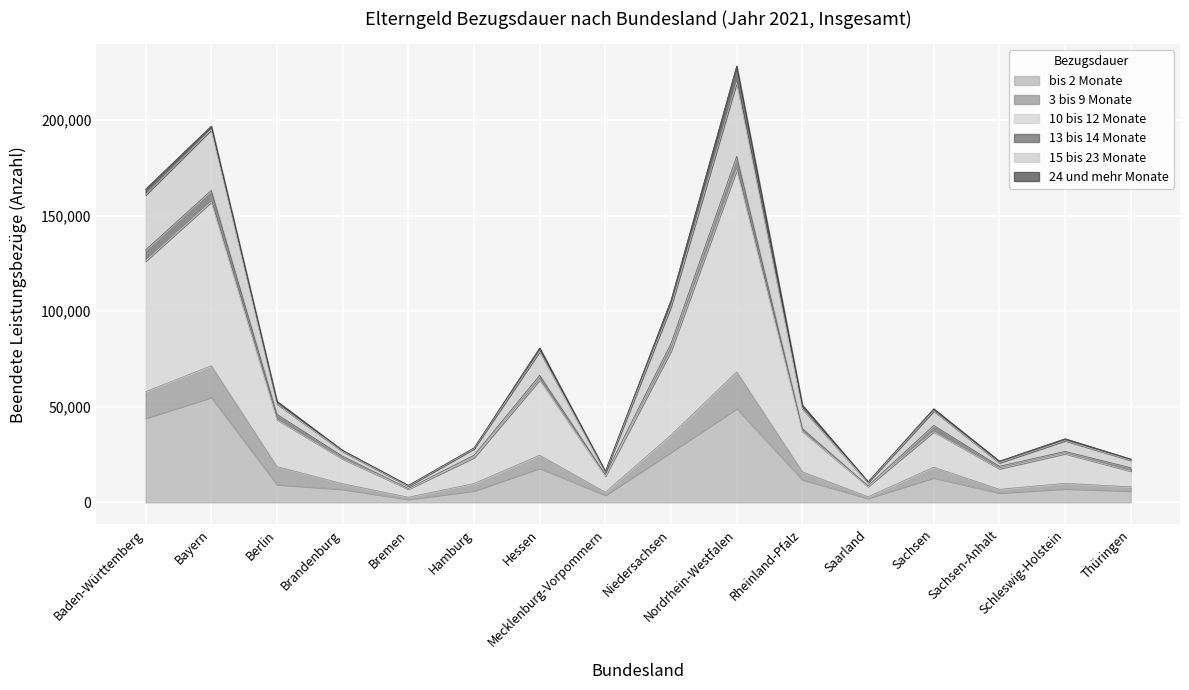

Does the chart display data point markers on the line(s)?

No